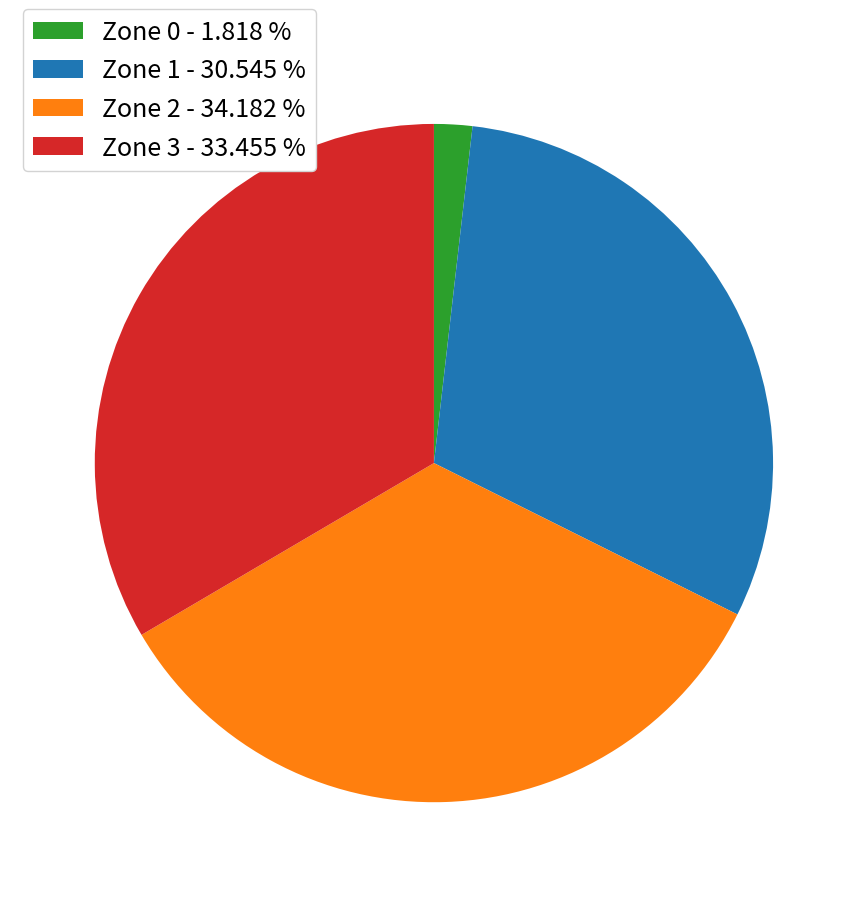

What is the largest slice in the pie chart?

Zone 2